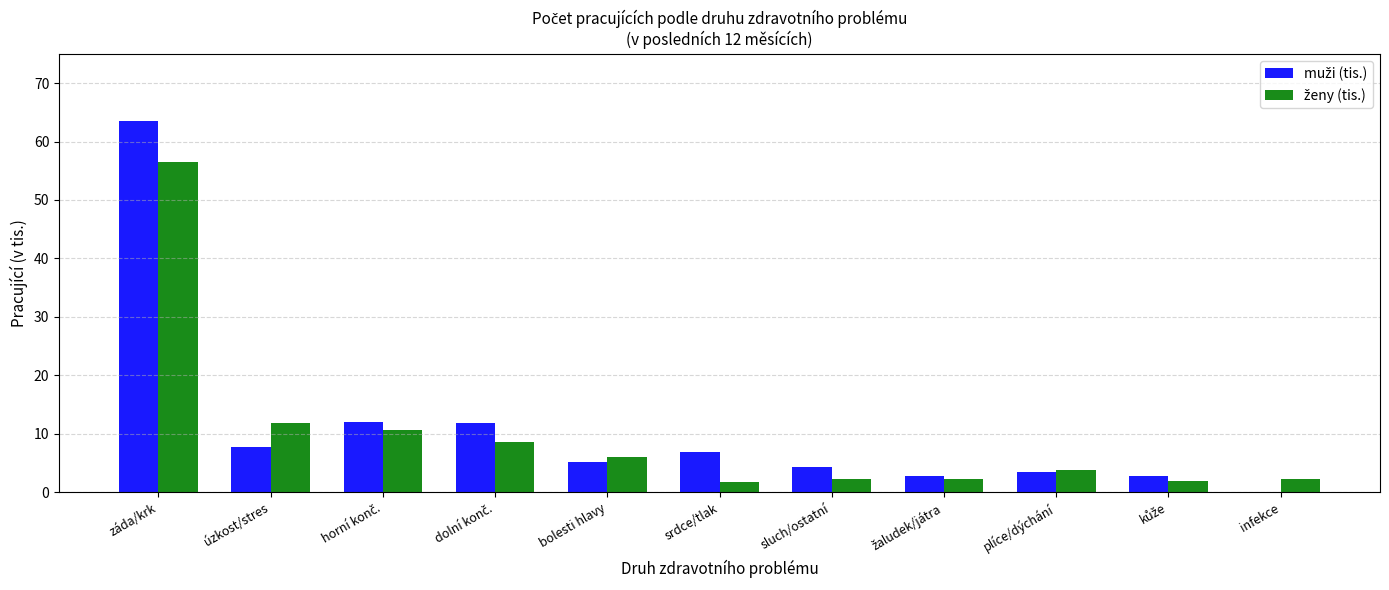

What is the maximum value shown in the chart?

63.5